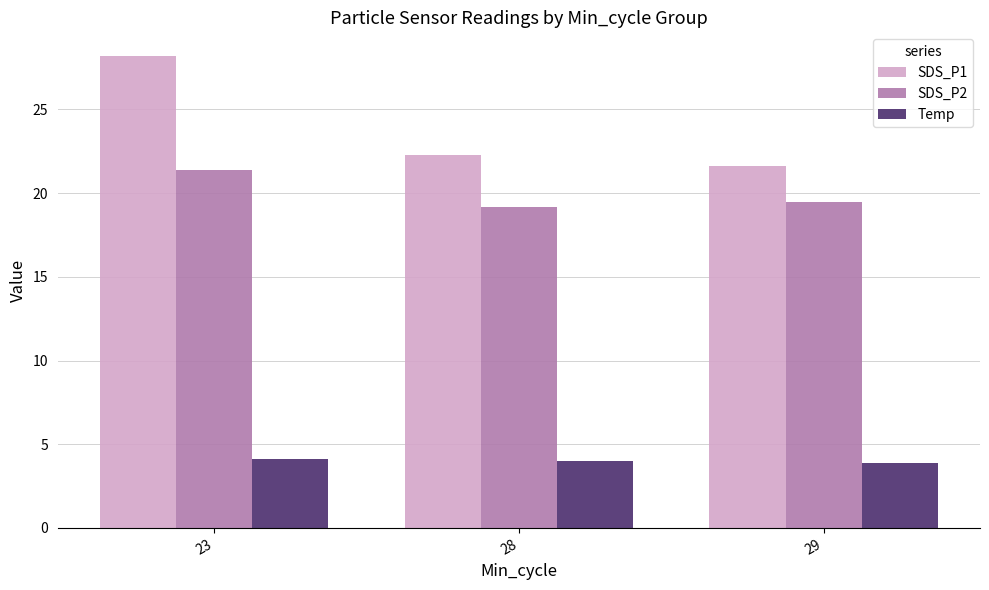

At which category is the sum across all series the highest?

23